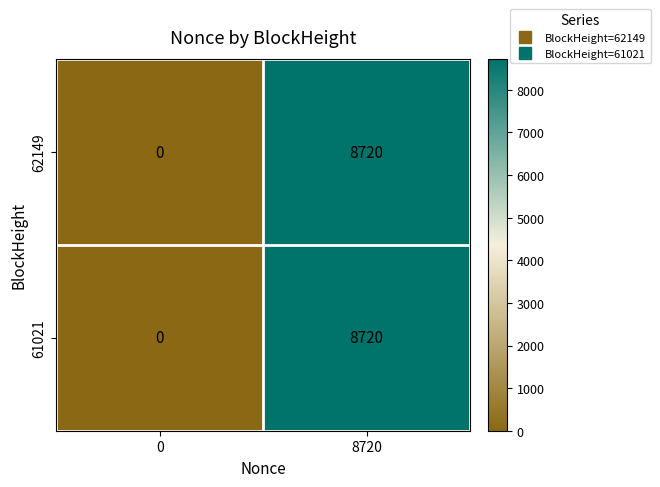

What is the greatest value displayed?

8720